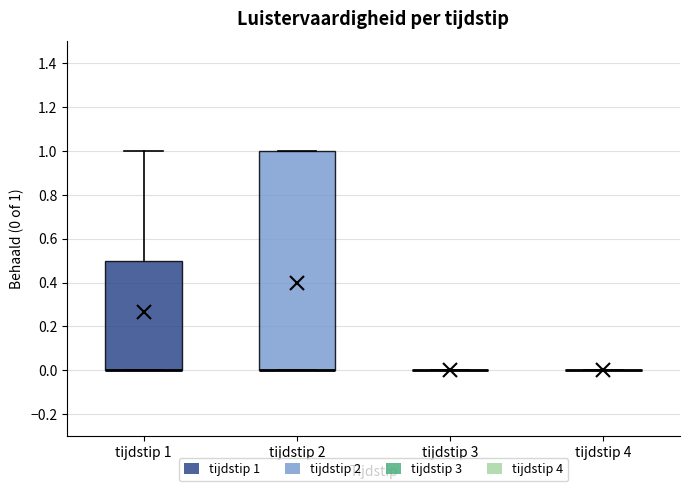

Where is the lower edge of the box for tijdstip 1 on the y-axis? The values are not printed on the chart, so give them approximately, as read against the axis.

0.0